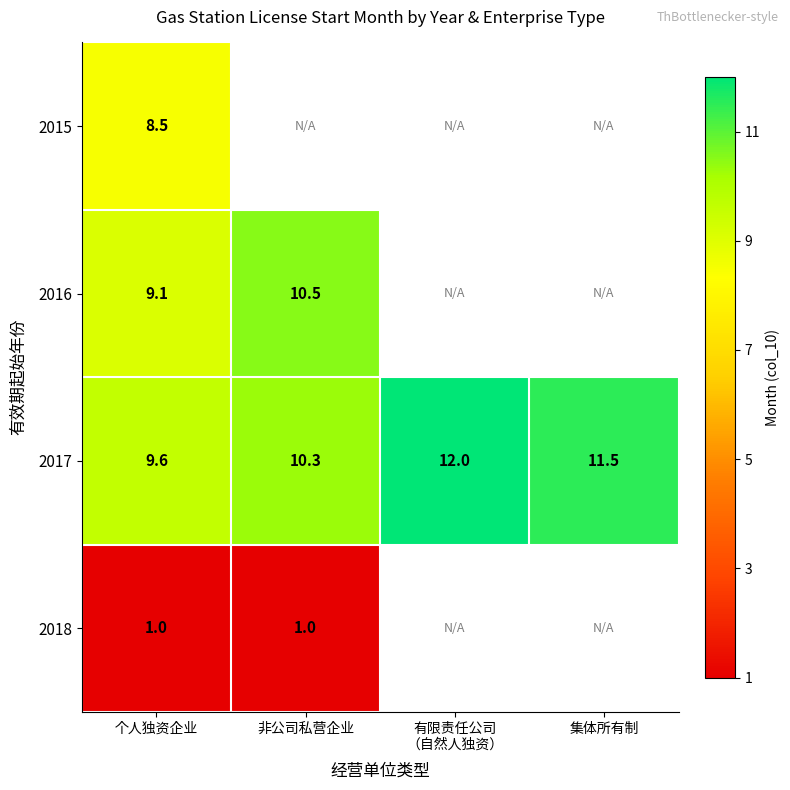

What is the maximum value for 2017?

12.0